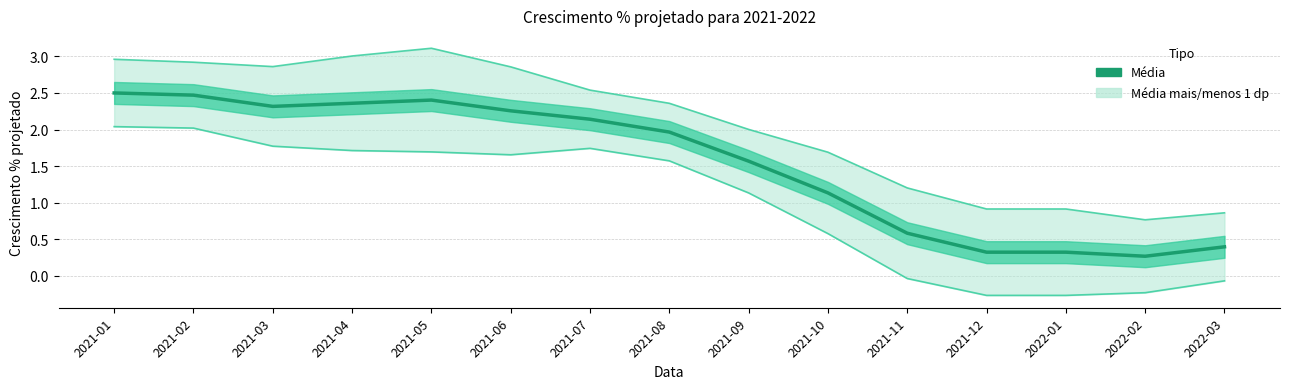

Reading right to left, extract all data points from this chart.

Média: 2022-03=0.4	2022-02=0.3	2022-01=0.3	2021-12=0.3	2021-11=0.6	2021-10=1.1	2021-09=1.6	2021-08=2.0	2021-07=2.1	2021-06=2.3	2021-05=2.4	2021-04=2.4	2021-03=2.3	2021-02=2.5	2021-01=2.5
Média mais 1 dp: 2022-03=0.9	2022-02=0.8	2022-01=0.9	2021-12=0.9	2021-11=1.2	2021-10=1.7	2021-09=2.0	2021-08=2.4	2021-07=2.5	2021-06=2.9	2021-05=3.1	2021-04=3.0	2021-03=2.9	2021-02=2.9	2021-01=3.0
Média menos 1 dp: 2022-03=-0.1	2022-02=-0.2	2022-01=-0.3	2021-12=-0.3	2021-11=-0.0	2021-10=0.6	2021-09=1.1	2021-08=1.6	2021-07=1.7	2021-06=1.7	2021-05=1.7	2021-04=1.7	2021-03=1.8	2021-02=2.0	2021-01=2.0